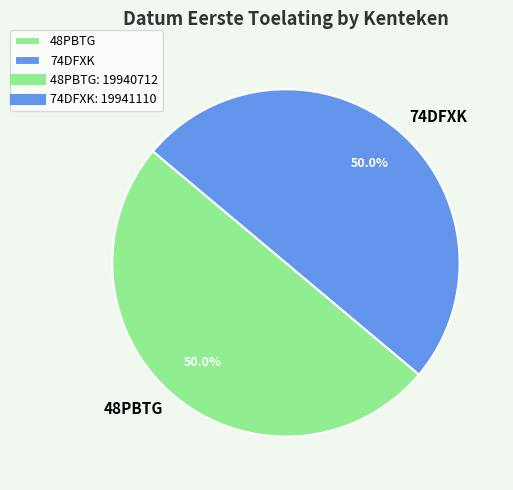

How many slices are in this pie chart?

2